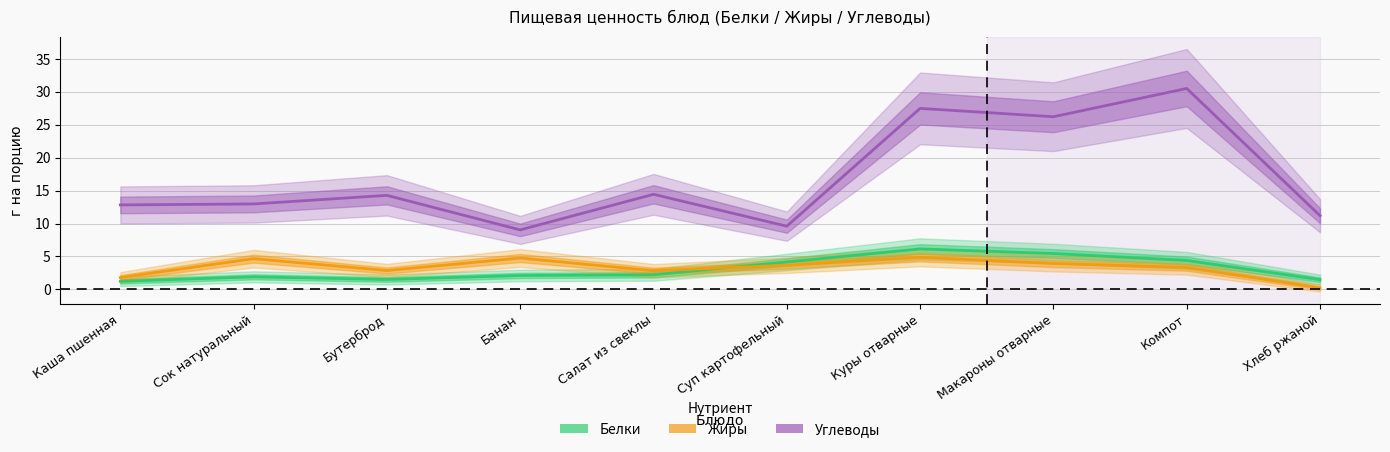

What are all the series names shown in the legend?

Белки, Жиры, Углеводы